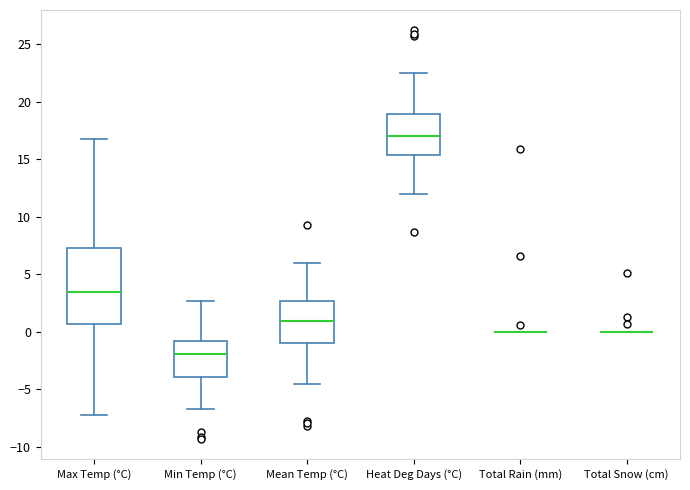

Reading left to right, transcribe this box plot: for each box, give where its median line is, the range the box spans, and where its two whiskers end, as read against the y-axis. The values are not printed on the chart, so give them approximately, as read against the axis.

Max Temp (°C): median 3.5, box 0.5 to 7.5, whiskers -7.0 to 17.0
Min Temp (°C): median -2.0, box -4.0 to -1.0, whiskers -6.5 to 2.5
Mean Temp (°C): median 1.0, box -1.0 to 2.5, whiskers -4.5 to 6.0
Heat Deg Days (°C): median 17.0, box 15.5 to 19.0, whiskers 12.0 to 22.5
Total Rain (mm): box collapsed to a line at 0.0, whiskers 0.0 to 0.0
Total Snow (cm): box collapsed to a line at 0.0, whiskers 0.0 to 0.0